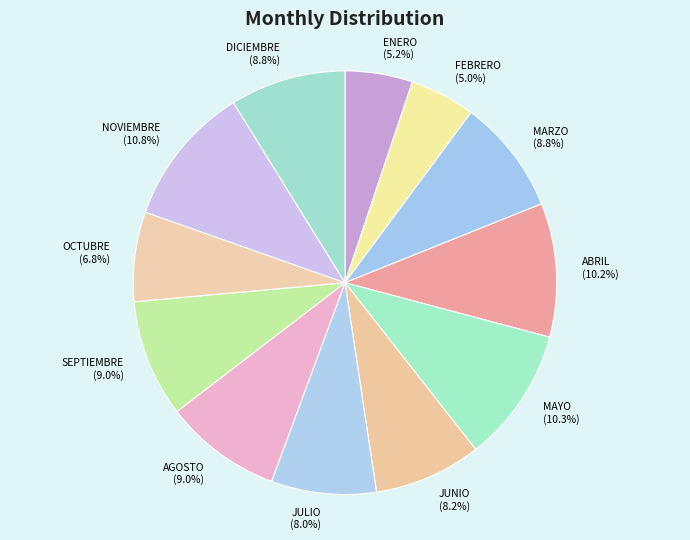

How many slices are in this pie chart?

12